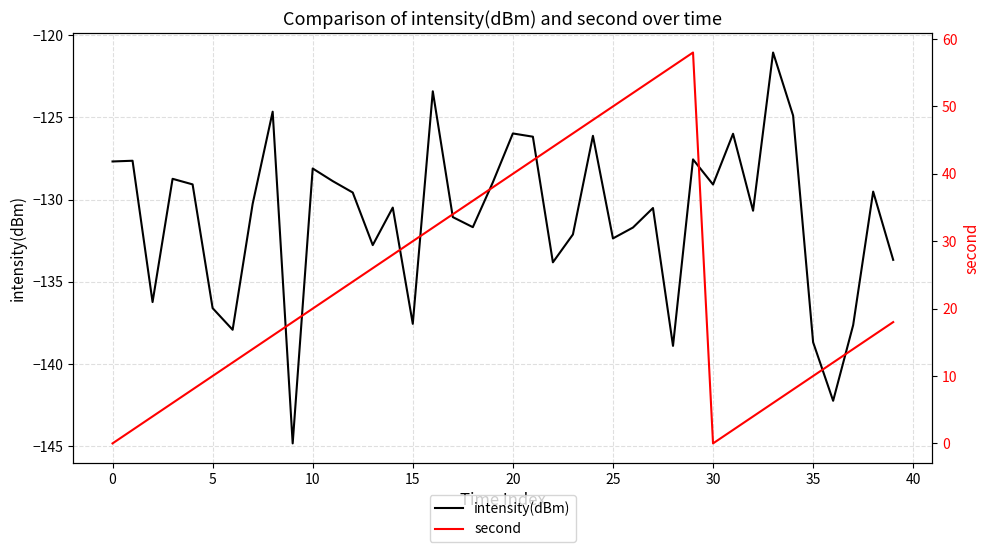

What is the minimum value for intensity(dBm)?

-144.8